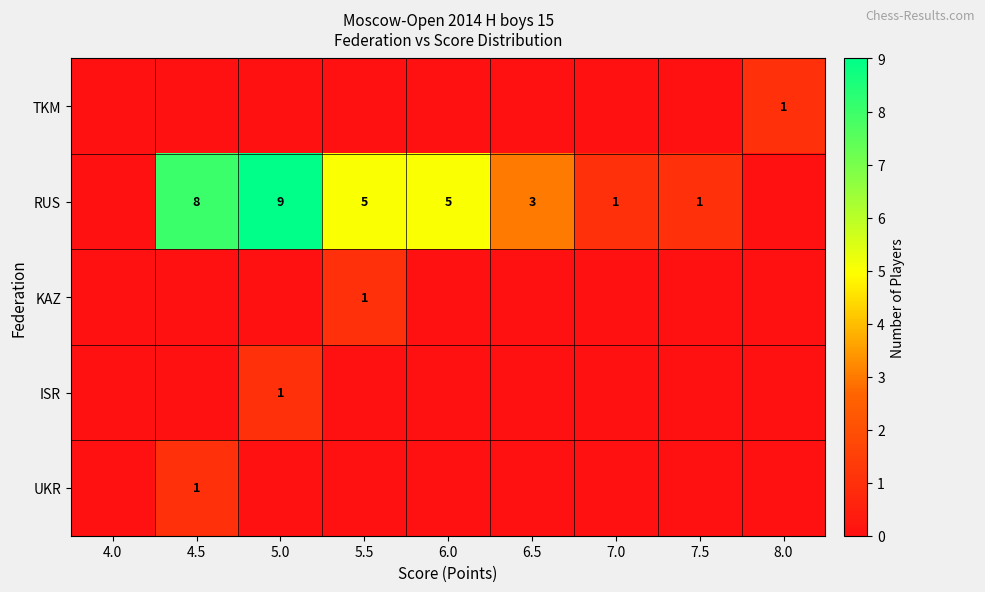

What is the sum of the RUS values at 7.0 and 5.0?

10